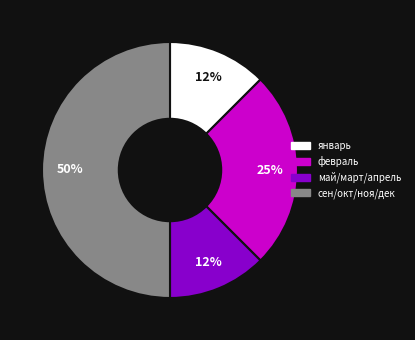

What is the largest slice in the pie chart?

сен/окт/ноя/дек